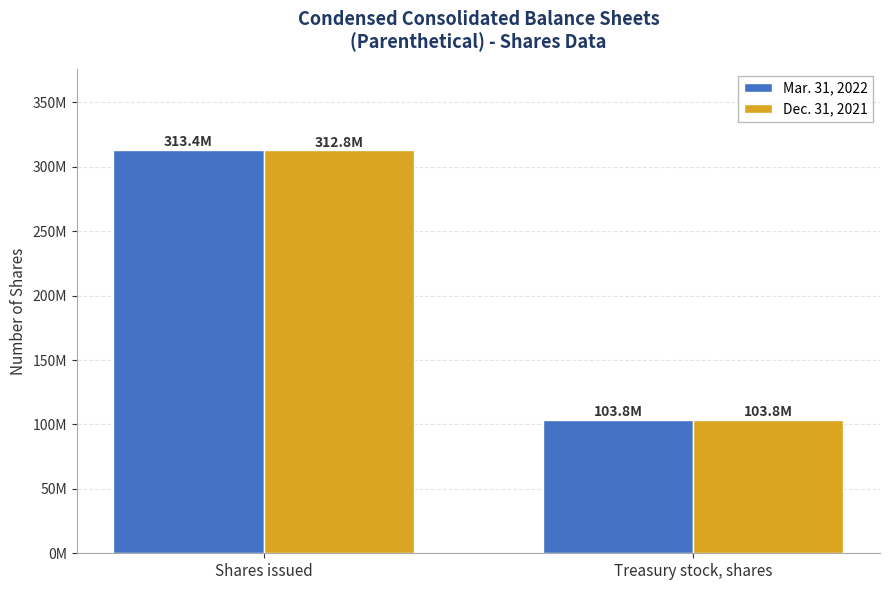

Are the bars grouped side by side (vs. stacked)?

Yes